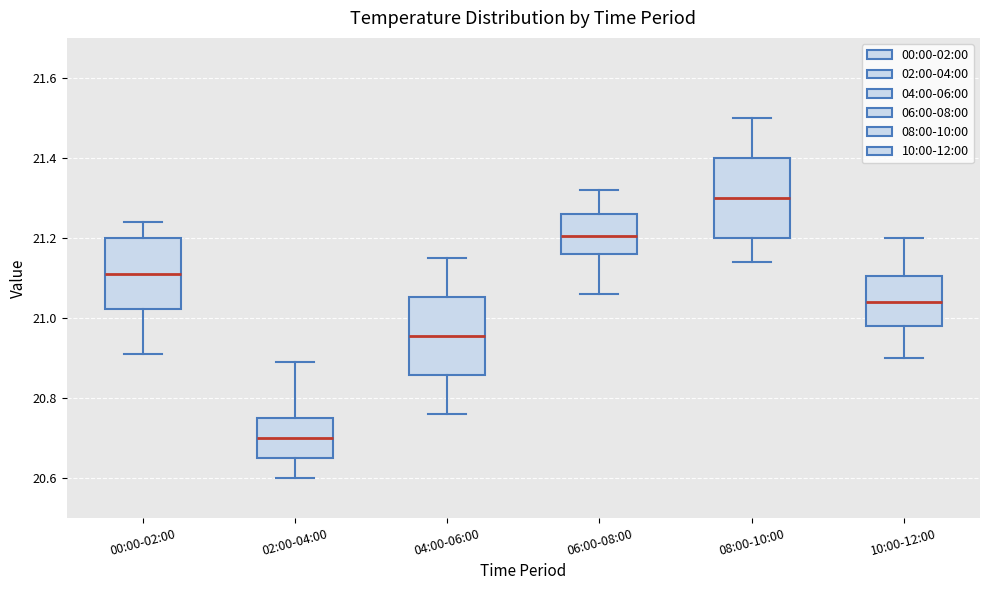

Reading left to right, transcribe this box plot: for each box, give where its median line is, the range the box spans, and where its two whiskers end, as read against the y-axis. The values are not printed on the chart, so give them approximately, as read against the axis.

00:00-02:00: median 21.12, box 21.02 to 21.20, whiskers 20.92 to 21.24
02:00-04:00: median 20.70, box 20.66 to 20.76, whiskers 20.60 to 20.90
04:00-06:00: median 20.96, box 20.86 to 21.06, whiskers 20.76 to 21.16
06:00-08:00: median 21.20, box 21.16 to 21.26, whiskers 21.06 to 21.32
08:00-10:00: median 21.30, box 21.20 to 21.40, whiskers 21.14 to 21.50
10:00-12:00: median 21.04, box 20.98 to 21.10, whiskers 20.90 to 21.20